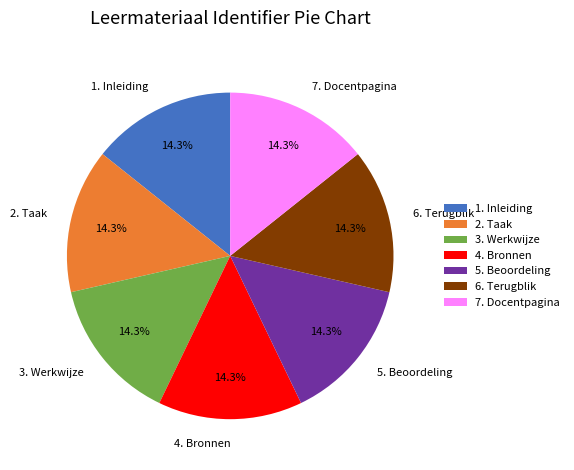

To the nearest percent, what portion does 5. Beoordeling represent?

14%